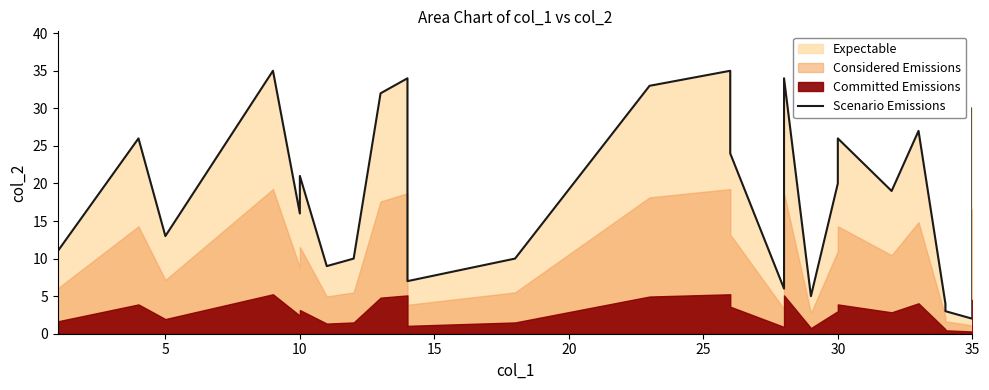

How many points are lower than both their immediate neighbors (excluding endpoints)?

9